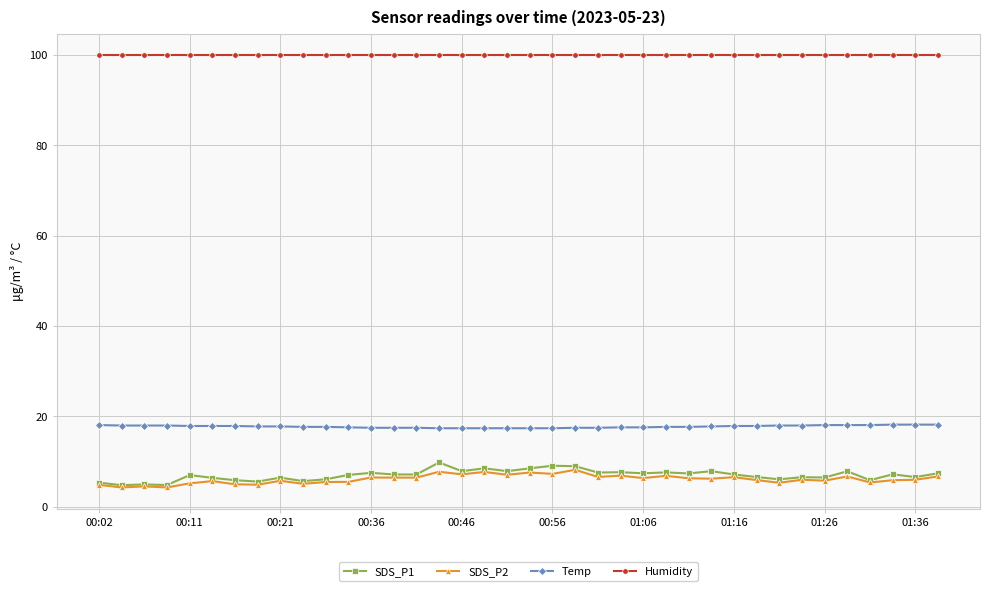

What are all the series names shown in the legend?

SDS_P1, SDS_P2, Temp, Humidity